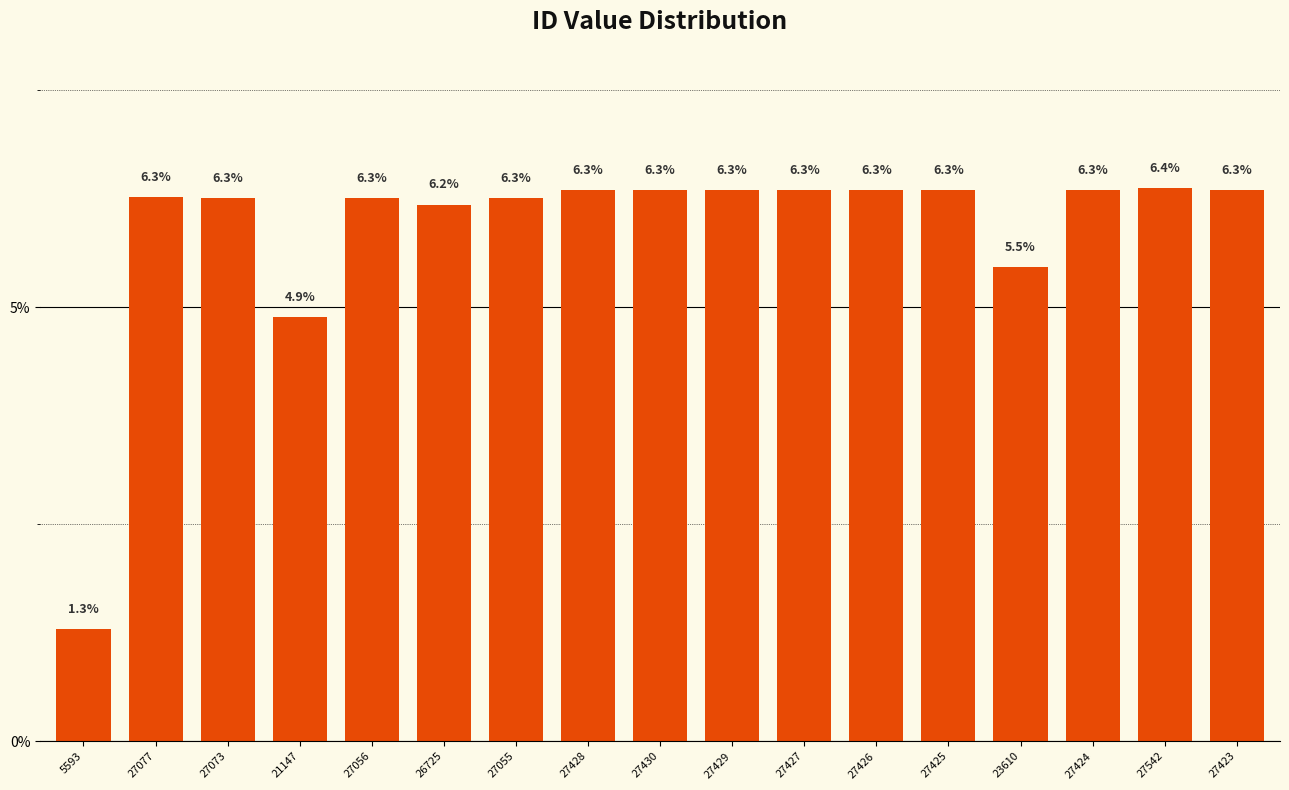

Is it true that the value at 27423 is 6.3?

True